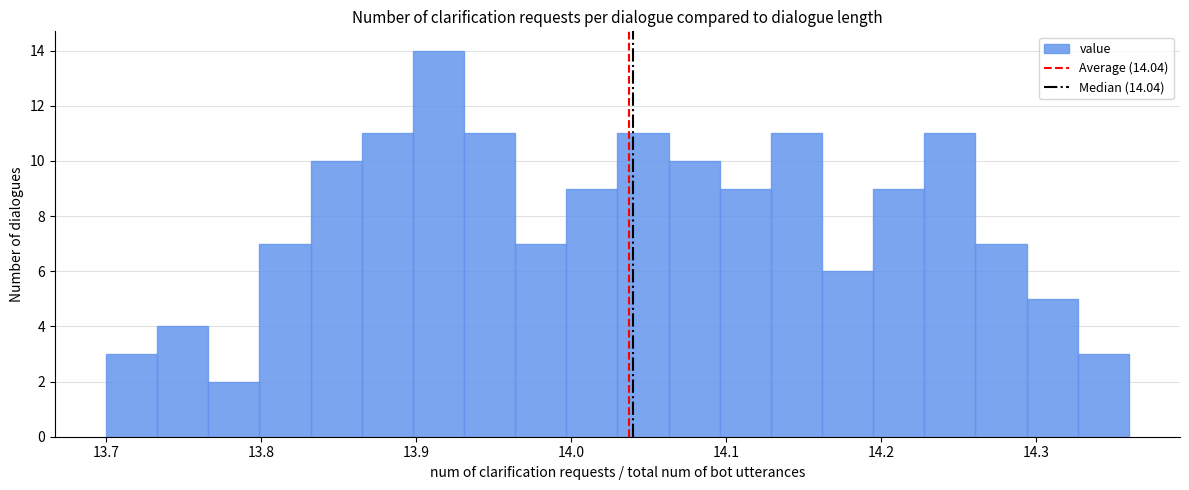

Around what value on the x-axis is the tallest bar? Give the approximate position of its centre, as read against the axis.

13.91